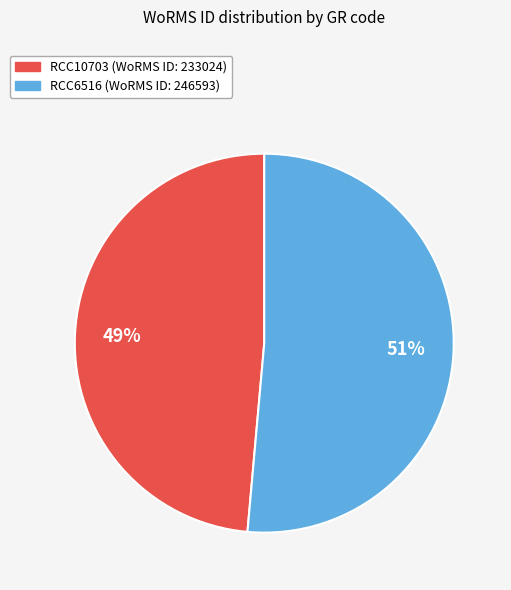

Does any single category account for the majority?

Yes